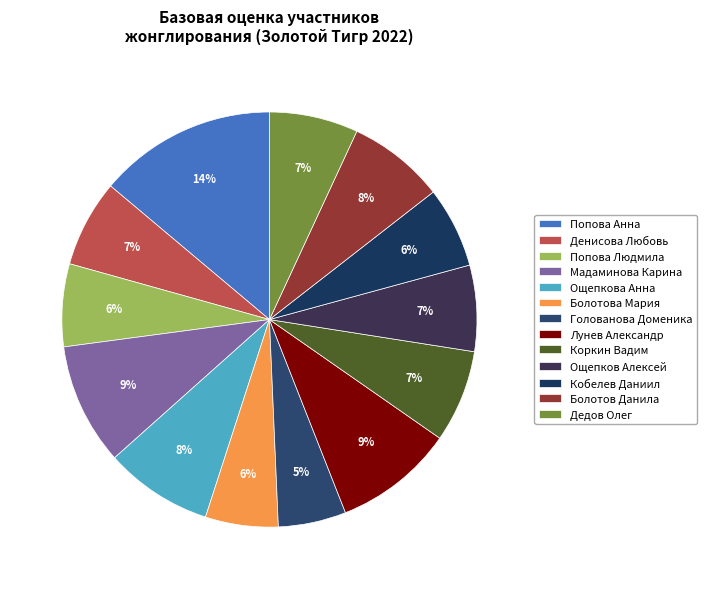

What percentage is the Дедов Олег slice, to the nearest percent?

7%